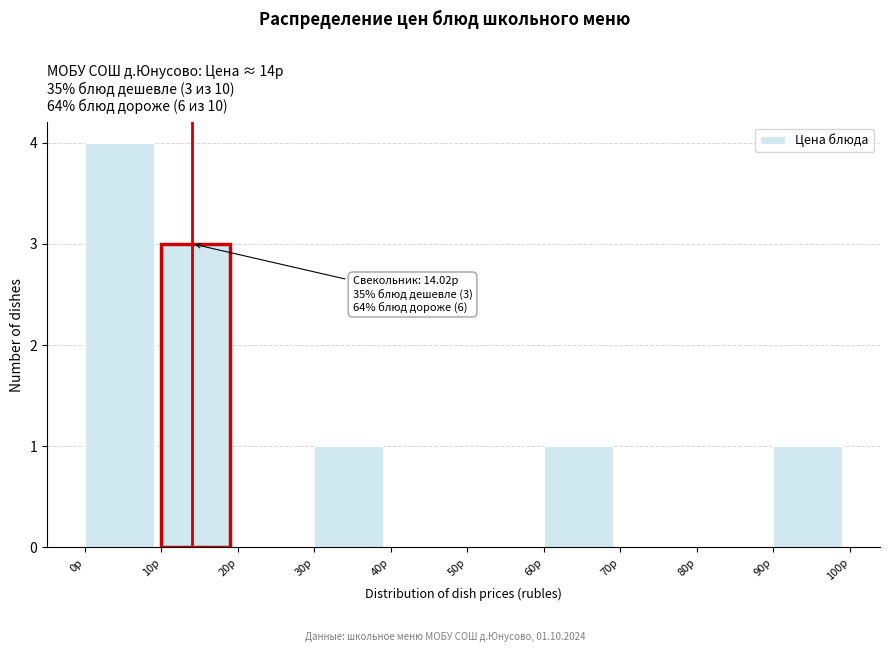

Over which range of the x-axis is the bar tallest?

0 to 10